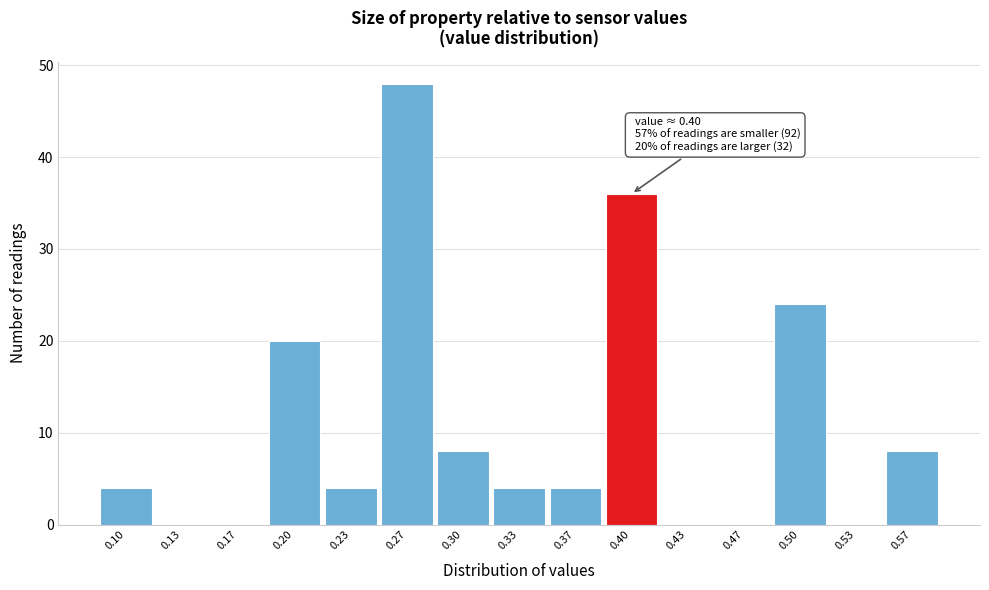

Reading left to right, list all the values displayed in this chart.

0.10=4	0.13=0	0.17=0	0.20=20	0.23=4	0.27=48	0.30=8	0.33=4	0.37=4	0.40=36	0.43=0	0.47=0	0.50=24	0.53=0	0.57=8